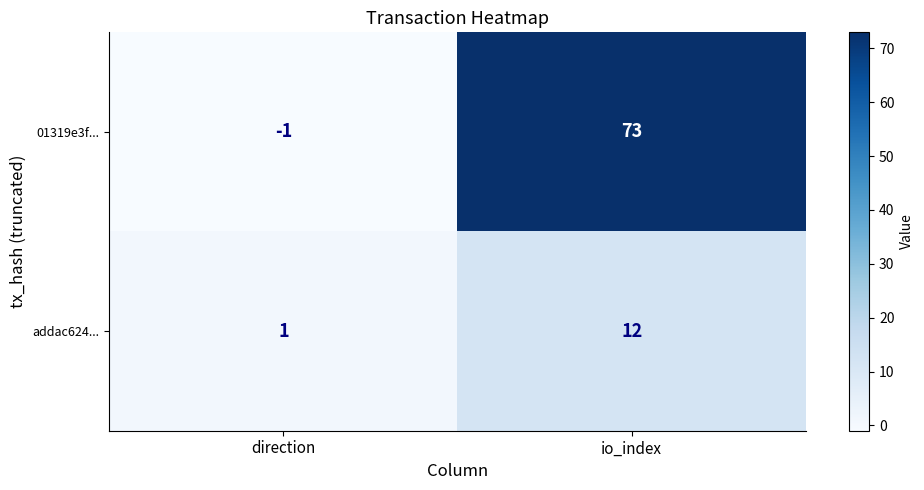

Which series has the largest total across all categories?

01319e3f...